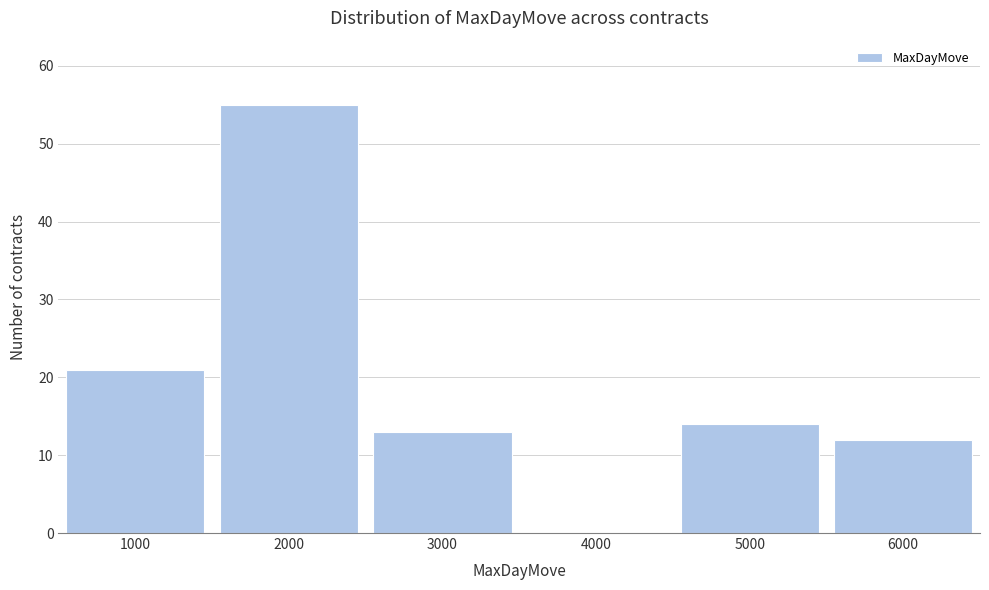

Which range on the x-axis has the tallest bar?

1500 to 2500